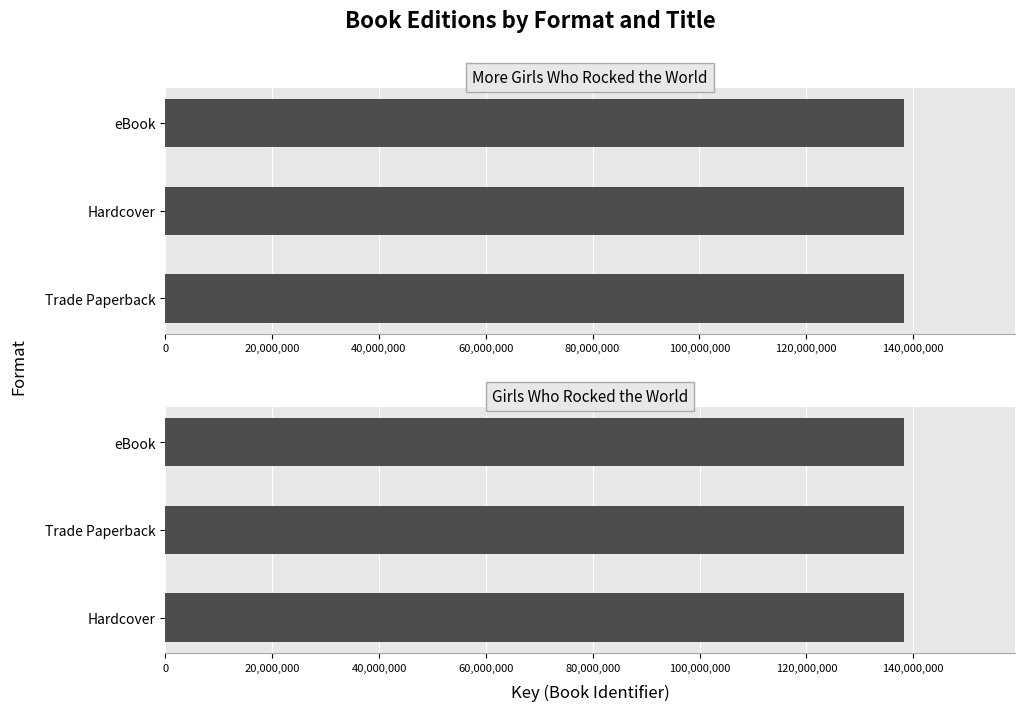

Approximately how many times larger is the value at Hardcover compared to Trade Paperback?

1.0